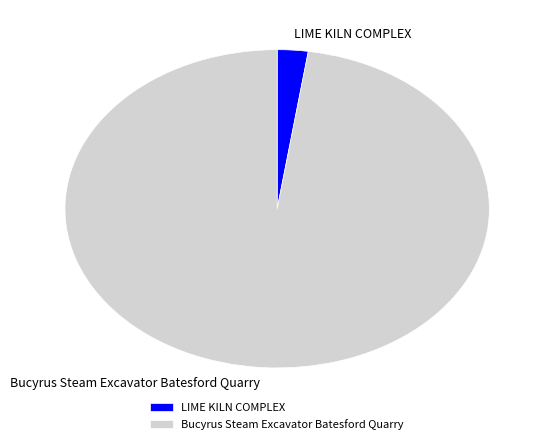

Which category has the biggest portion of the pie?

Bucyrus Steam Excavator Batesford Quarry